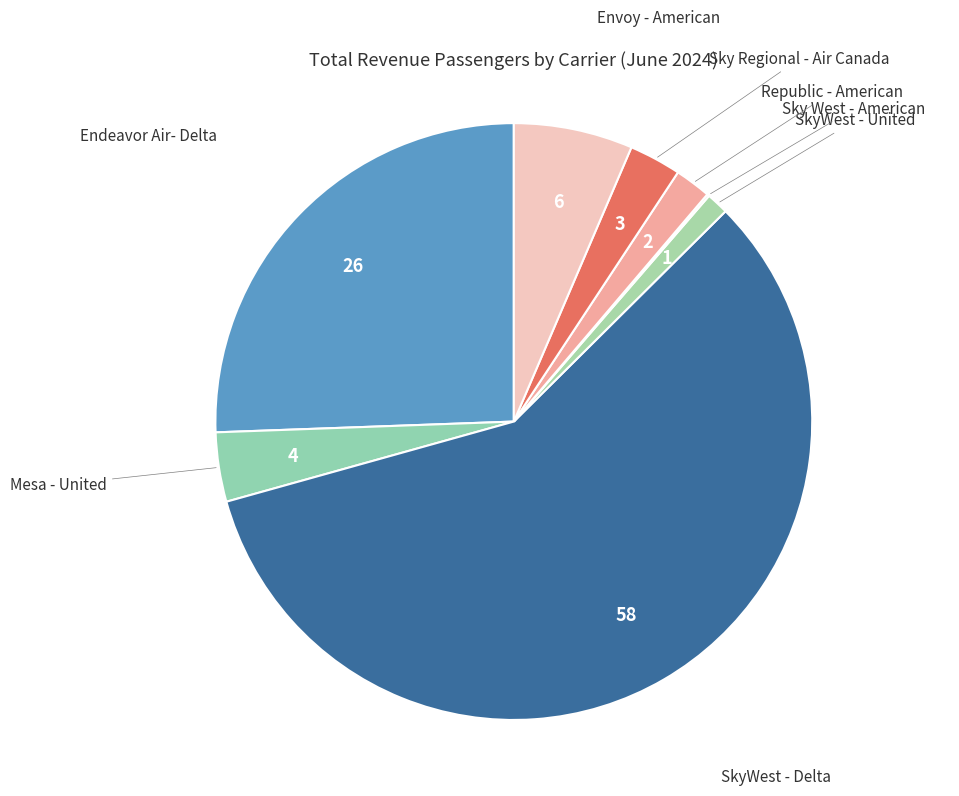

Which category accounts for the majority?

SkyWest - Delta